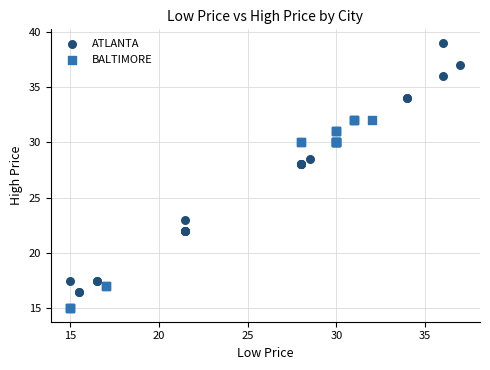

Which series reaches the minimum Y coordinate?

BALTIMORE